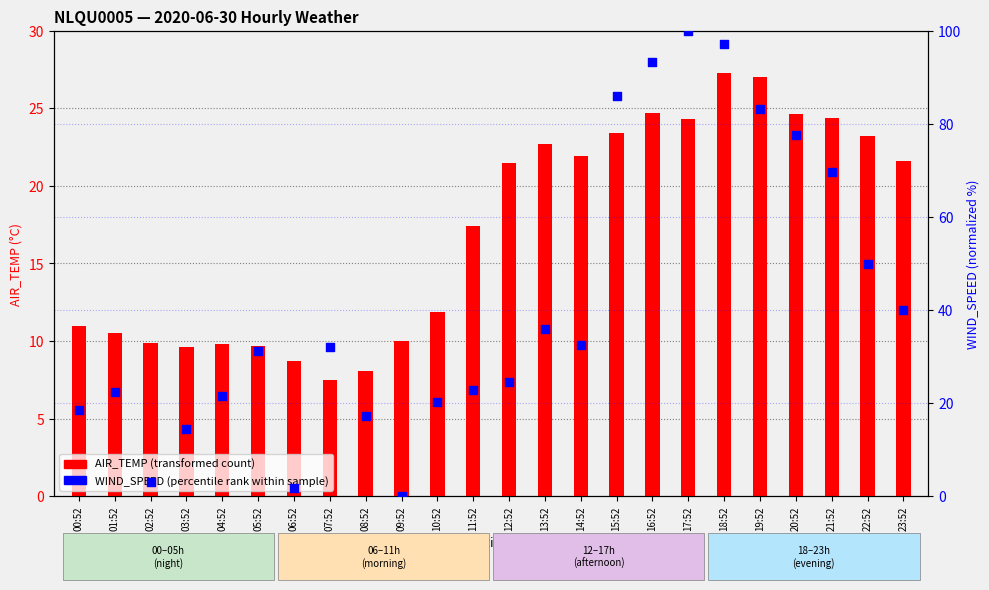

At which category is the sum across all series the highest?

18:52